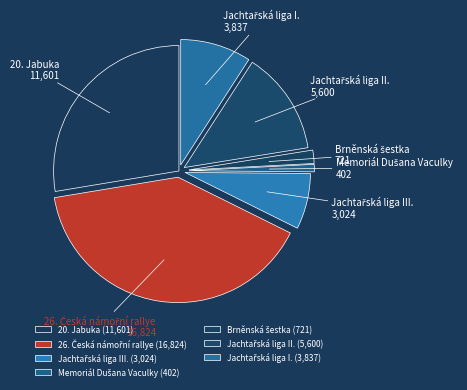

Is it true that 20. Jabuka is 39% of the pie?

False